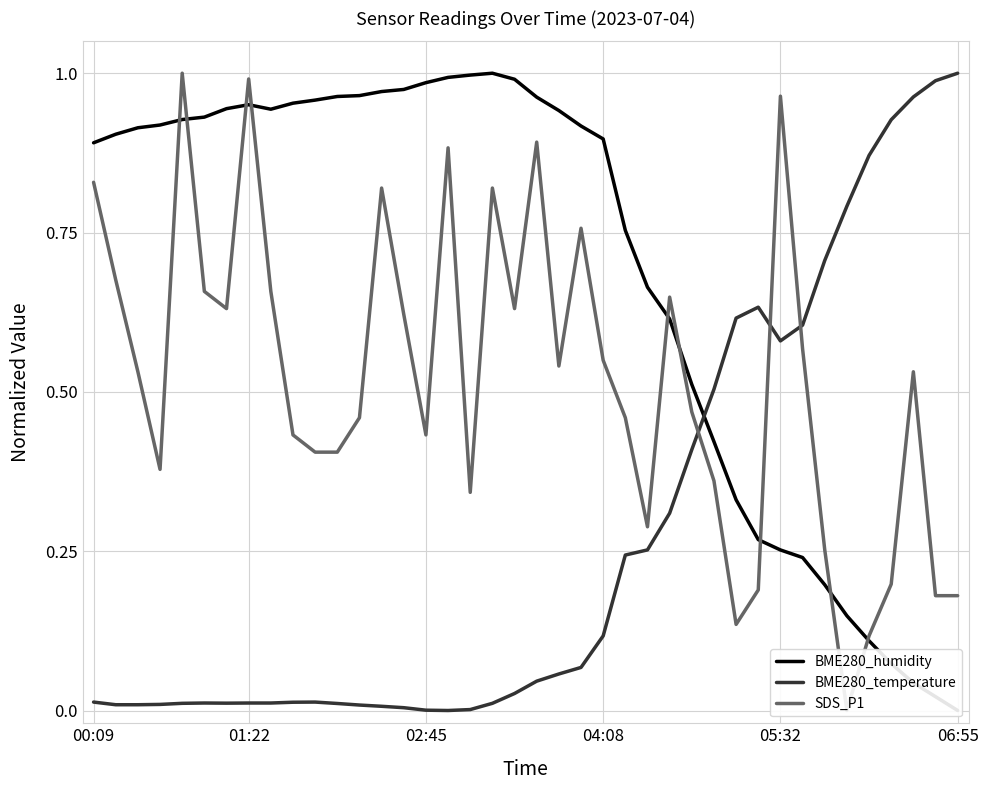

True or false: BME280_humidity has a value of 0.5 at 19.

False